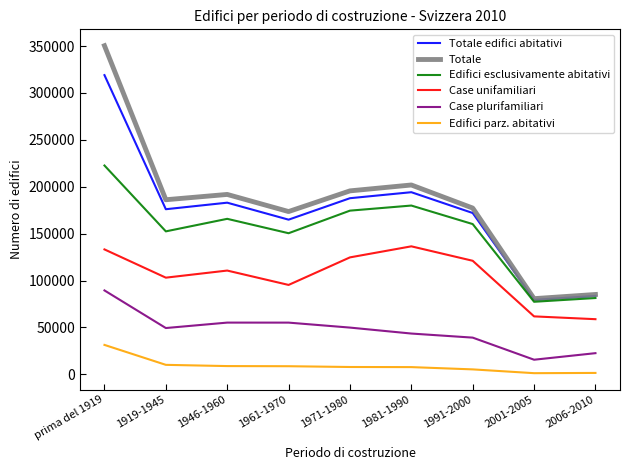

Is the value of Edifici parz. abitativi at prima del 1919 greater than the value of Case plurifamiliari at 1919-1945?

No